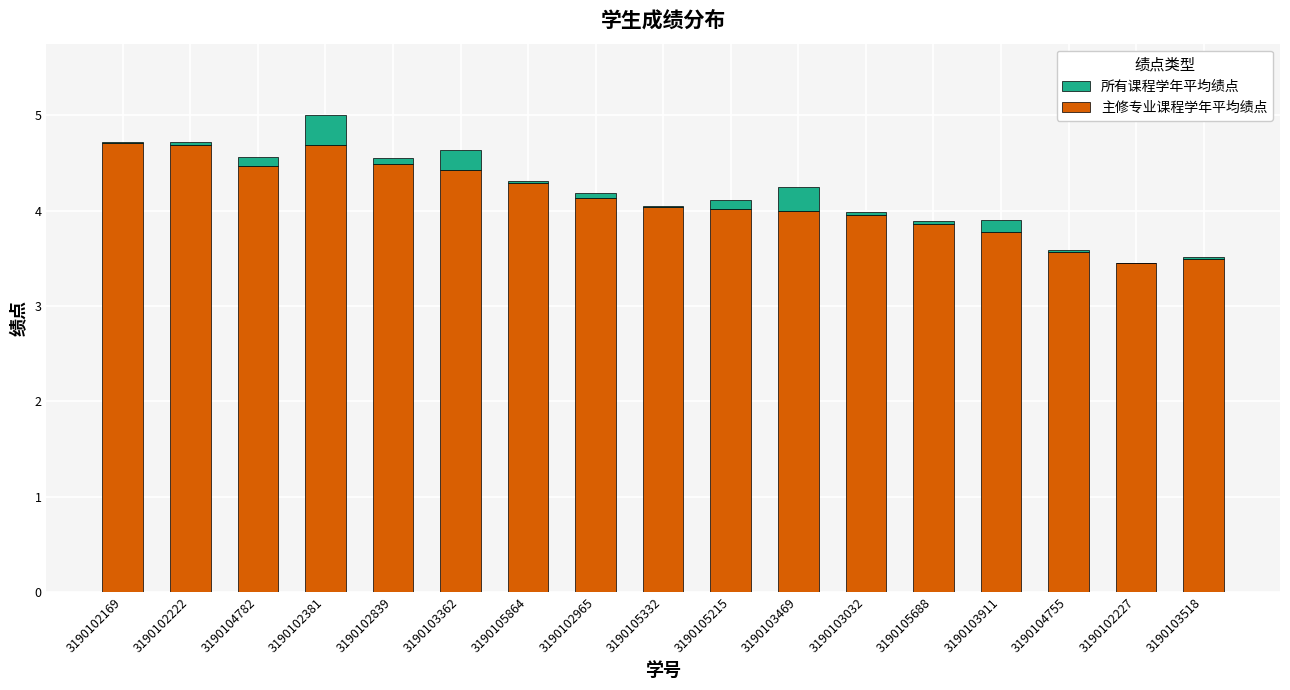

What is the highest value of the 主修专业课程学年平均绩点 series?

4.7